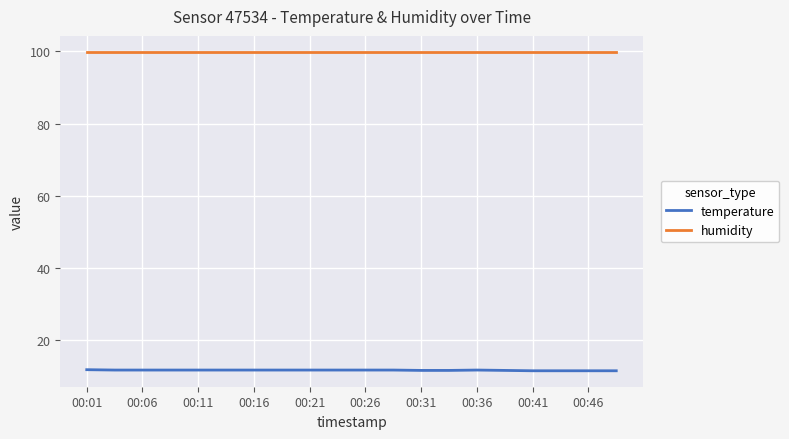

What is the smallest value displayed?

11.6